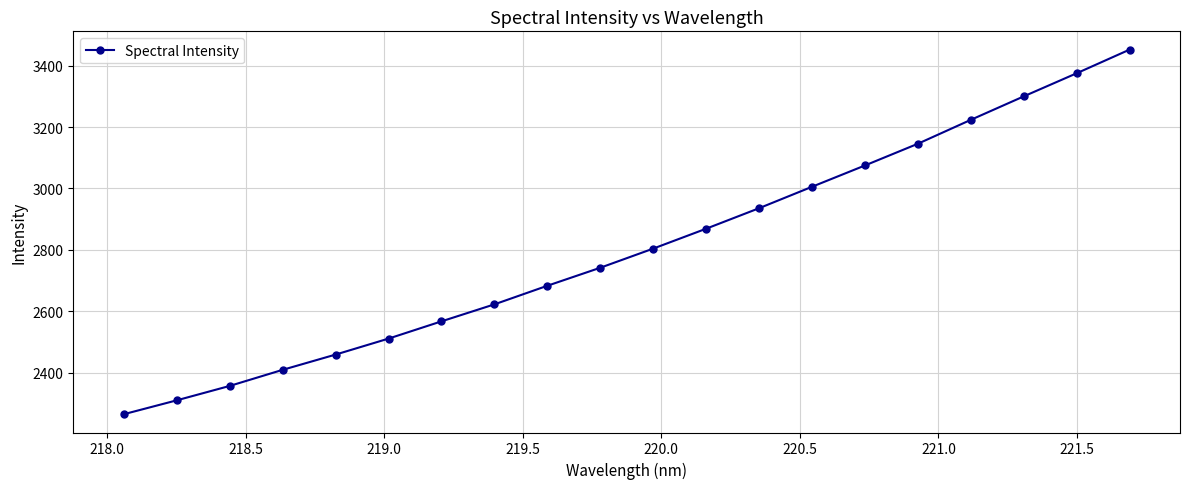

What is the value of the 9th point from the left?

2683.3